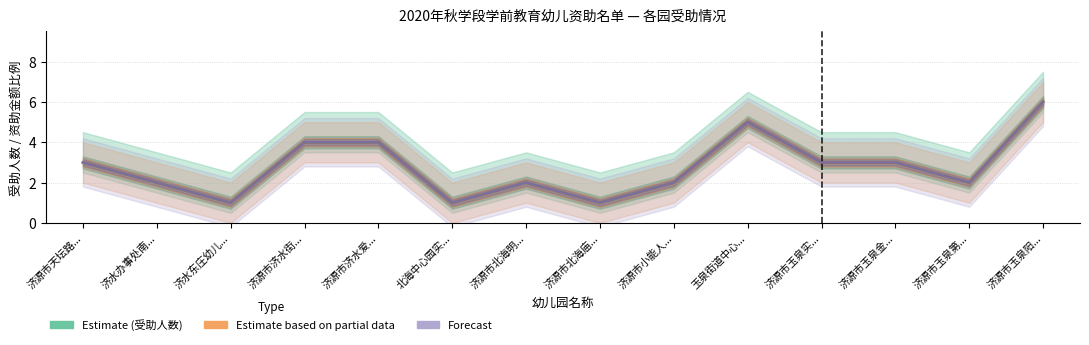

What is the sum of all Forecast (综合估计) values?

39